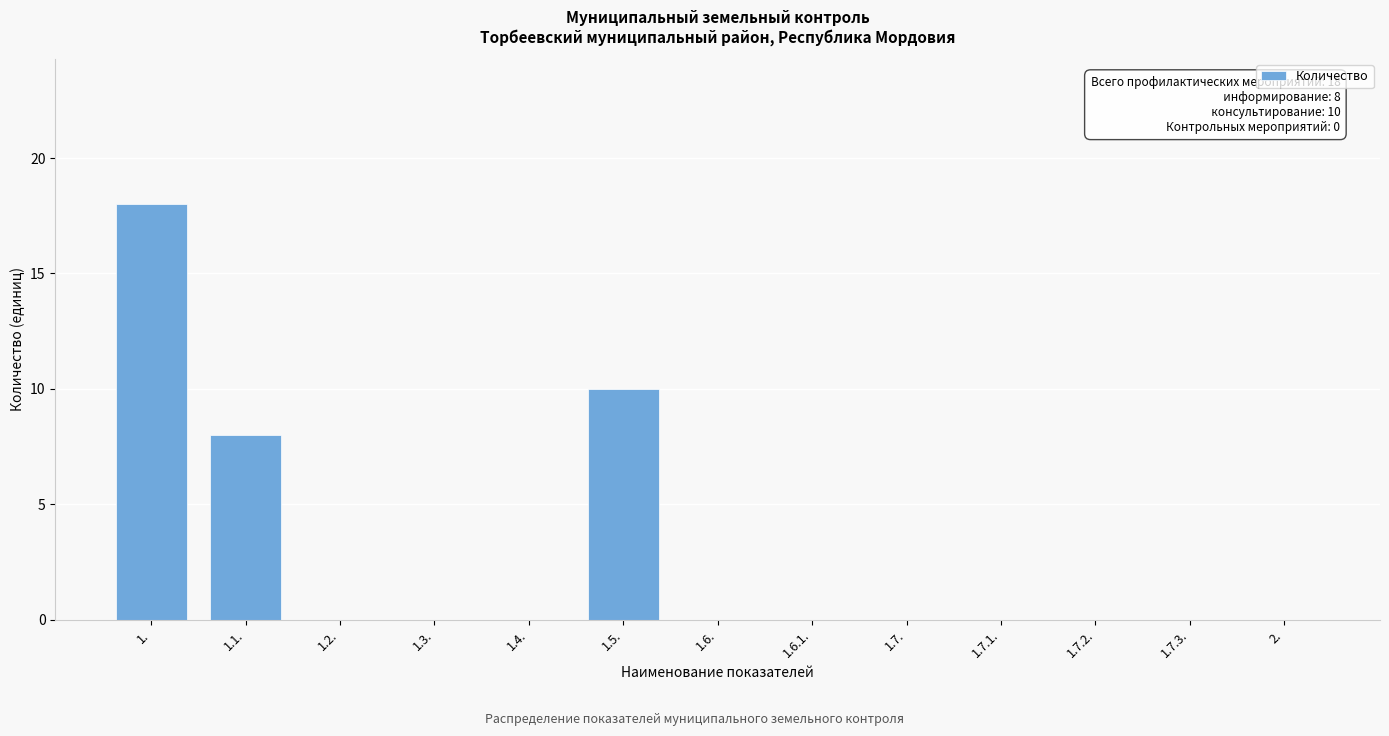

Reading right to left, list all the values displayed in this chart.

2.=0	1.7.3.=0	1.7.2.=0	1.7.1.=0	1.7.=0	1.6.1.=0	1.6.=0	1.5.=10	1.4.=0	1.3.=0	1.2.=0	1.1.=8	1.=18